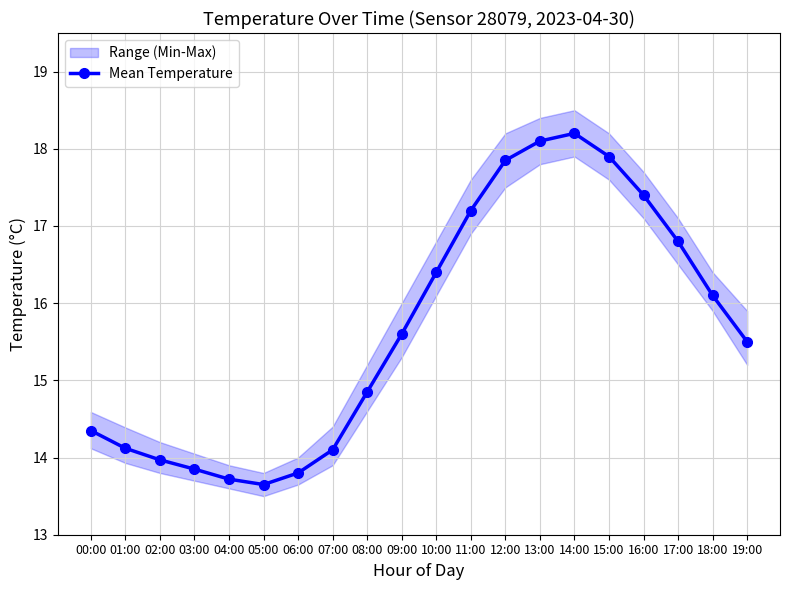

Where is the first local minimum?

05:00